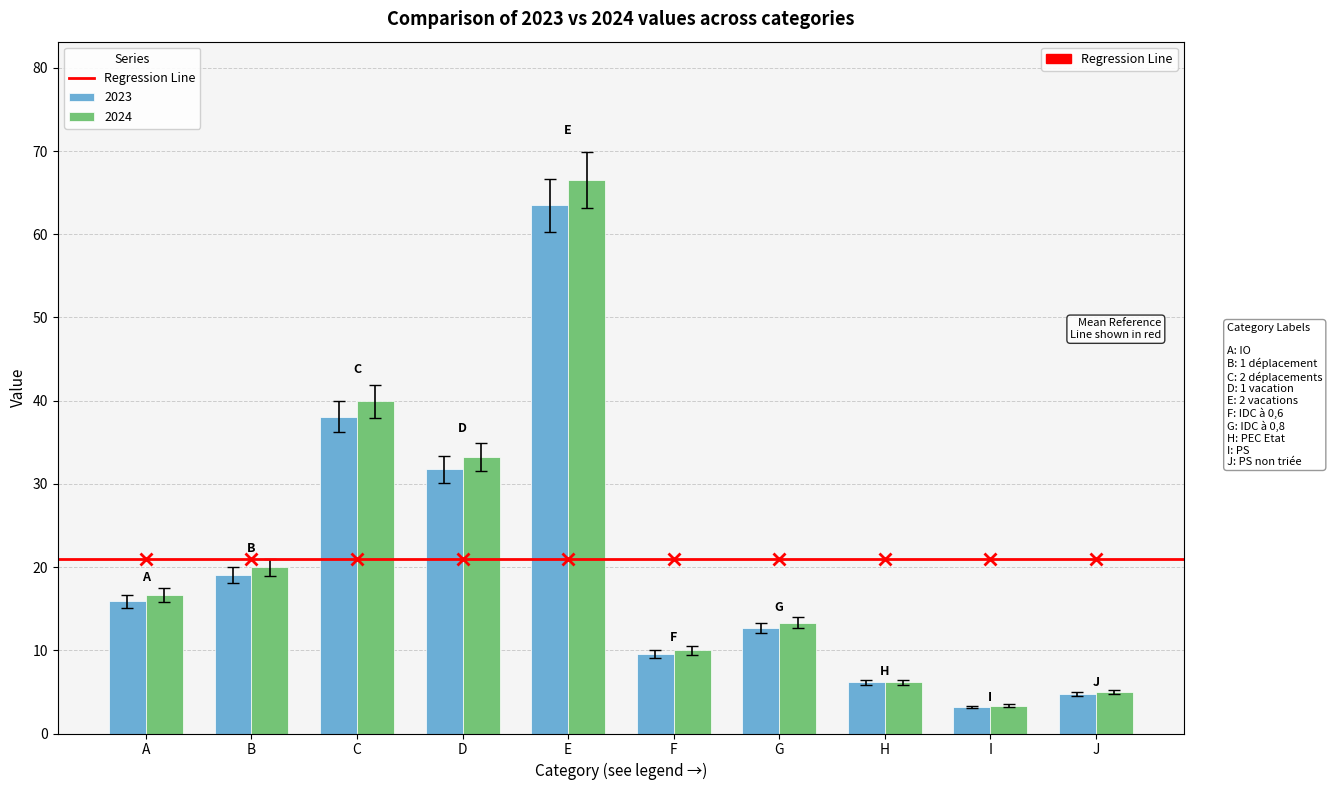

At which category is the sum across all series the highest?

E